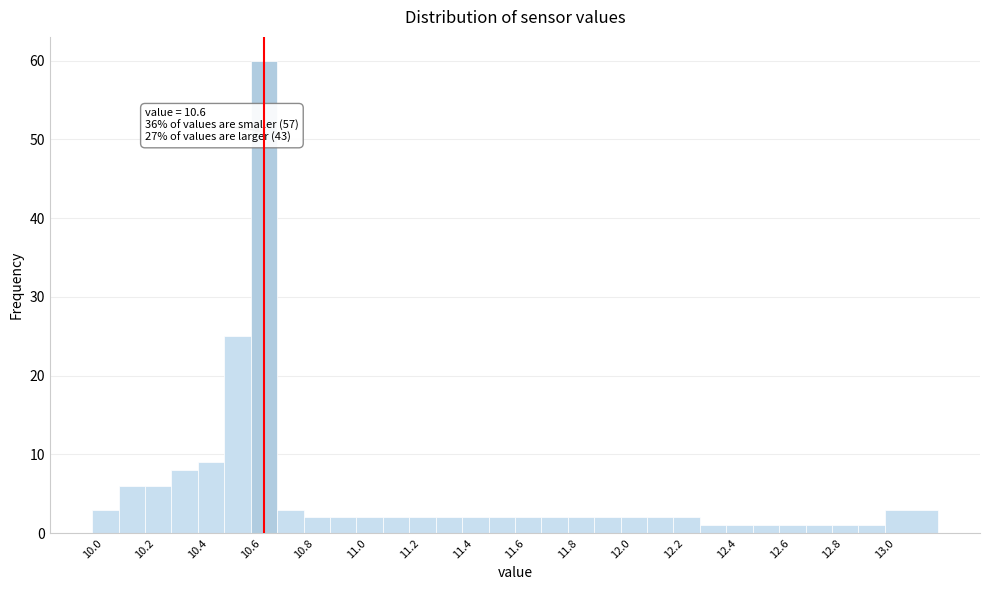

Which range on the x-axis has the tallest bar?

10.6 to 10.7